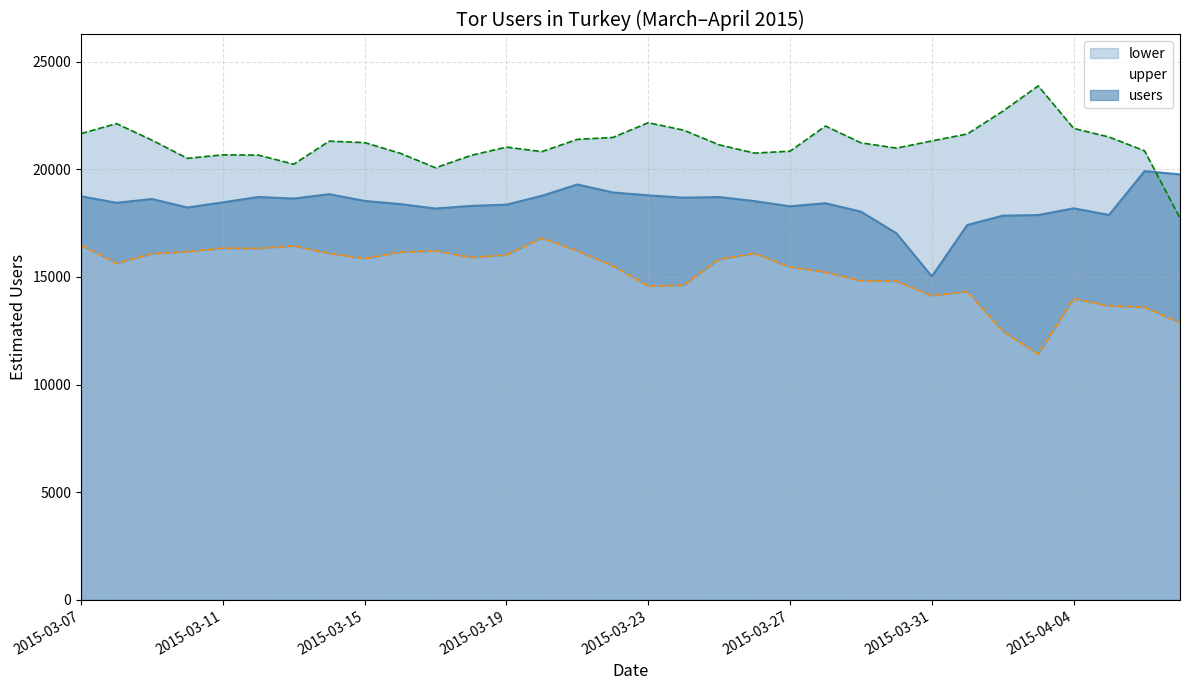

What is the difference between the maximum and minimum values in the upper series?

6142